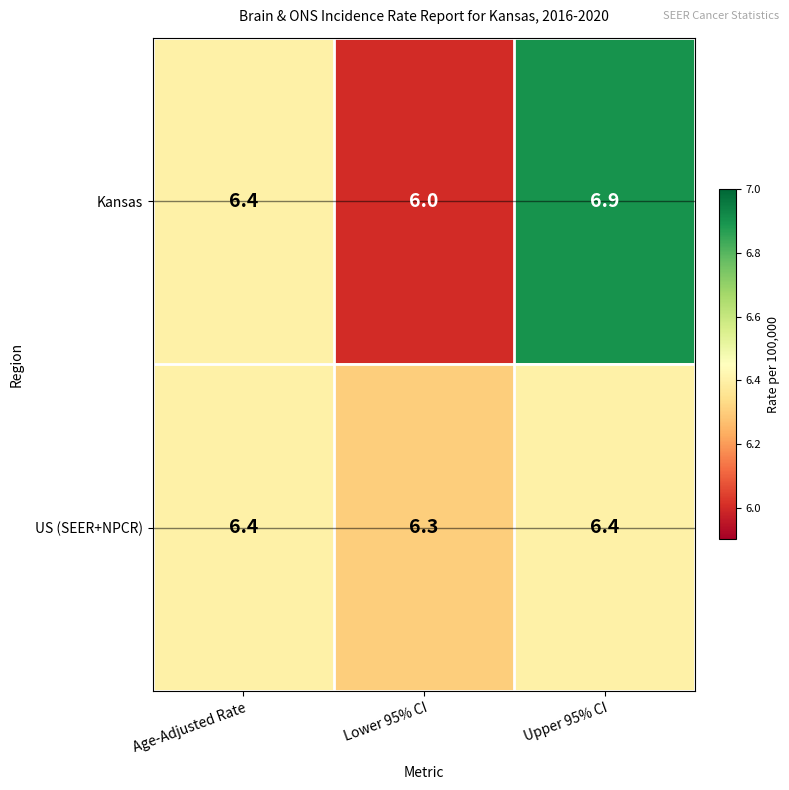

Reading right to left, what are all the values shown in this chart?

Kansas: 6.9	6.0	6.4
US (SEER+NPCR): 6.4	6.3	6.4